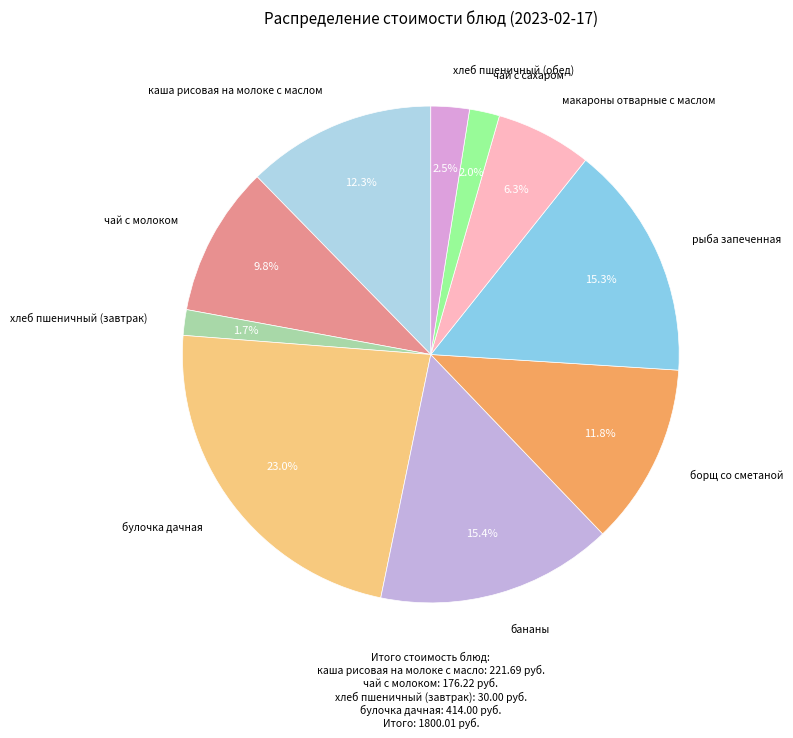

Does any single category account for the majority?

No